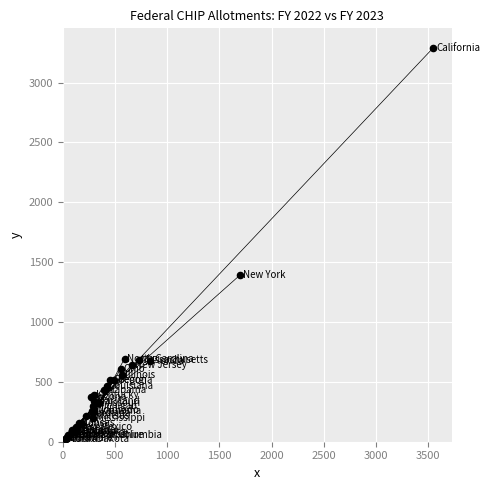

What Y value in the scatter plot is closest to 1655?

1394.0